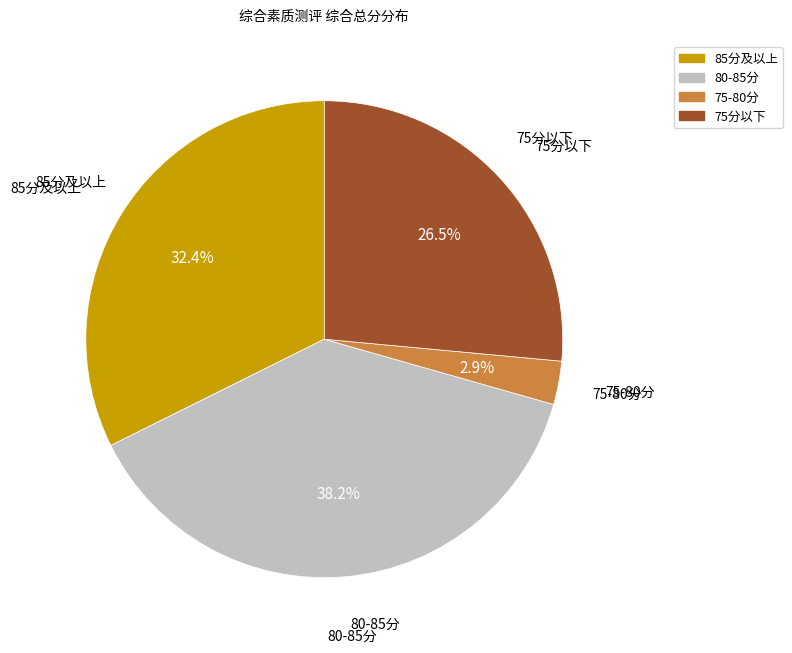

Is there any slice that represents more than half of the pie?

No